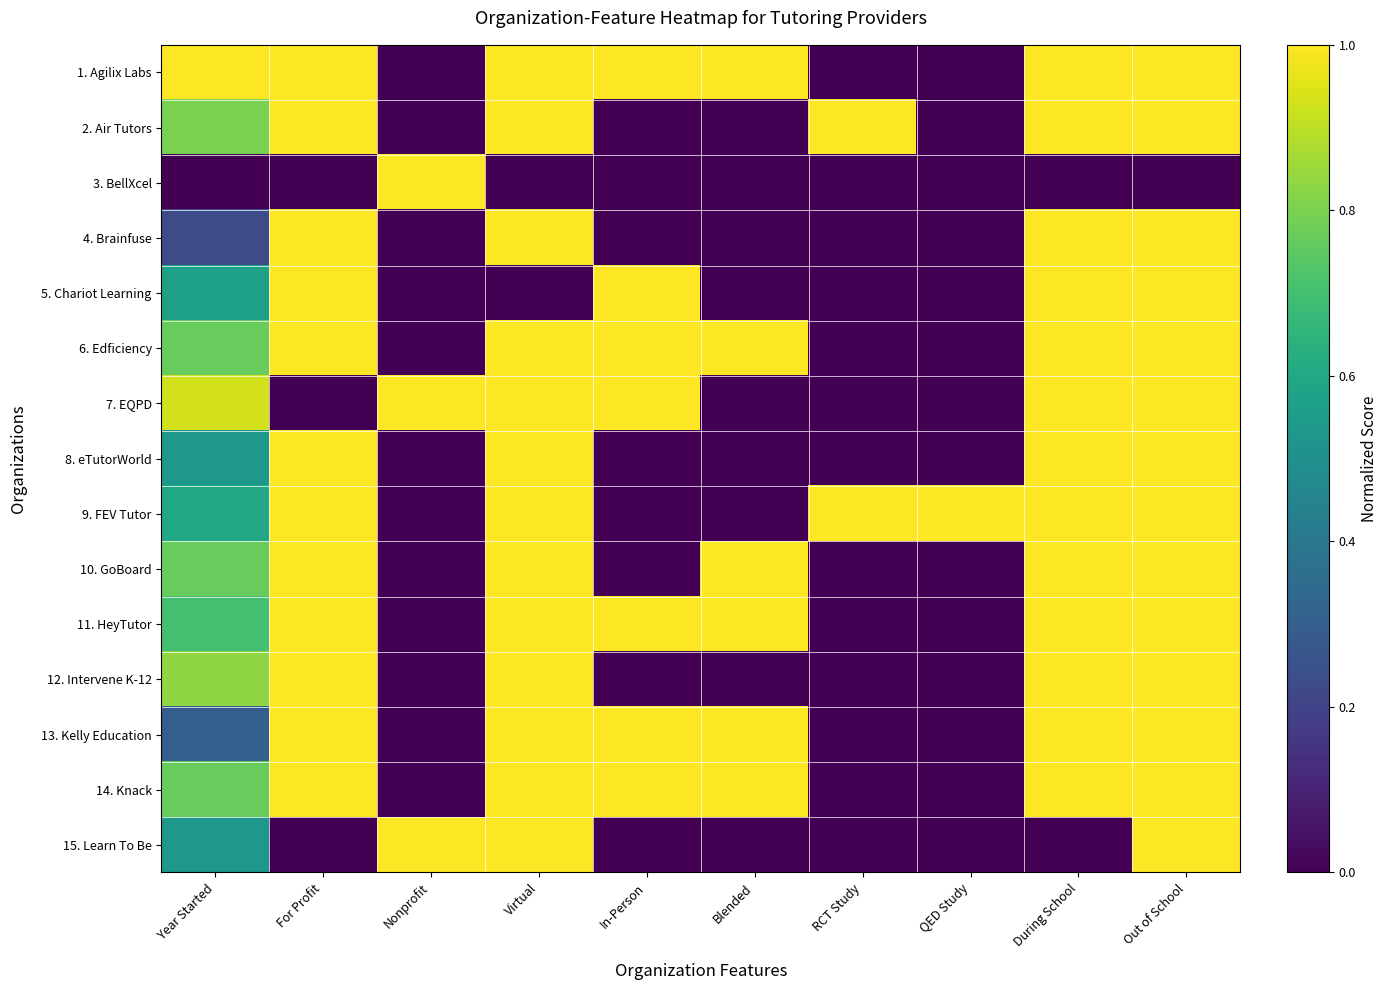

What is the maximum value shown in the chart?

1.0